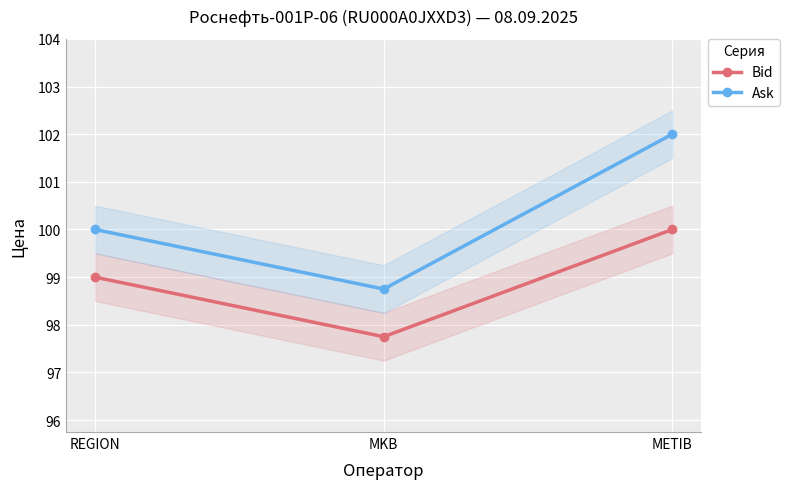

The Ask series shows 100.0 at REGION. True or false?

True